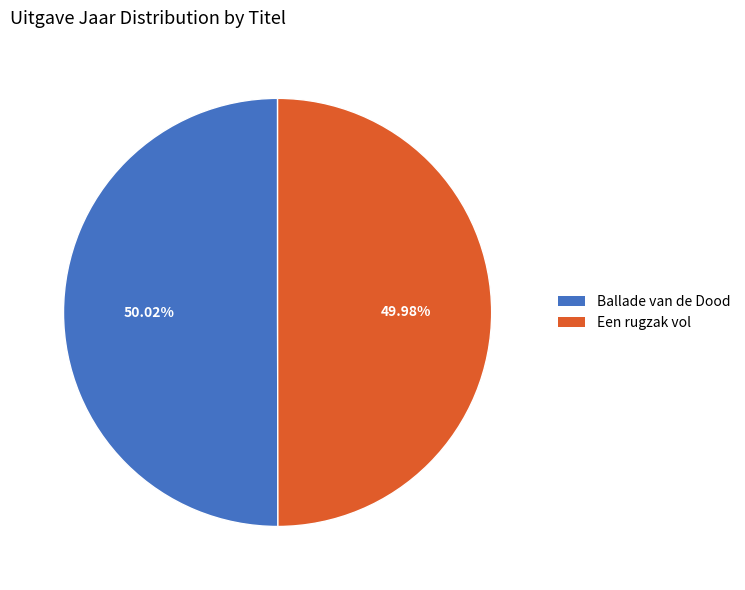

Approximately how many times larger is the value at Een rugzak vol compared to Ballade van de Dood?

1.0